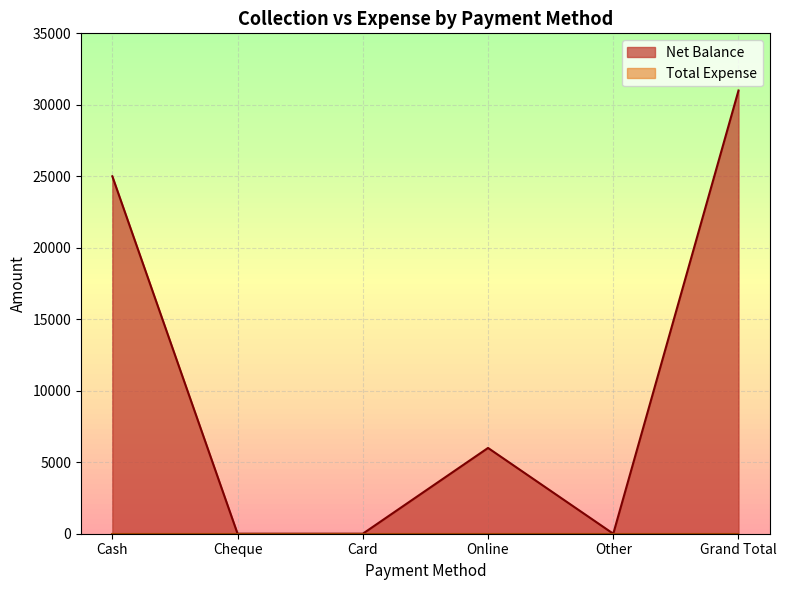

Rank the categories by value from highest to lowest.

Grand Total, Cash, Online, Cheque, Card, Other